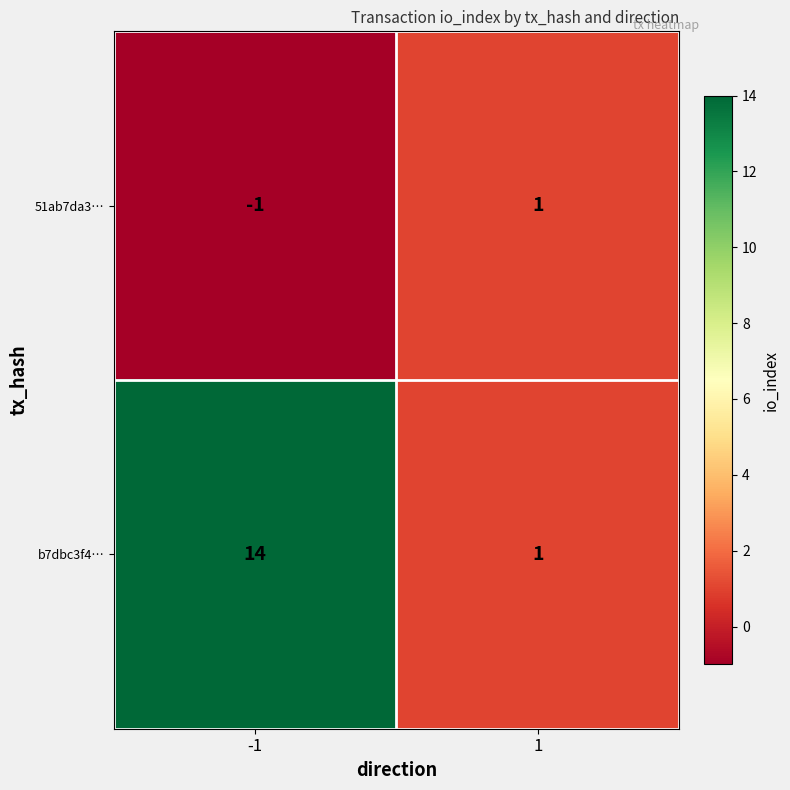

What is the total value across all series at -1?

13